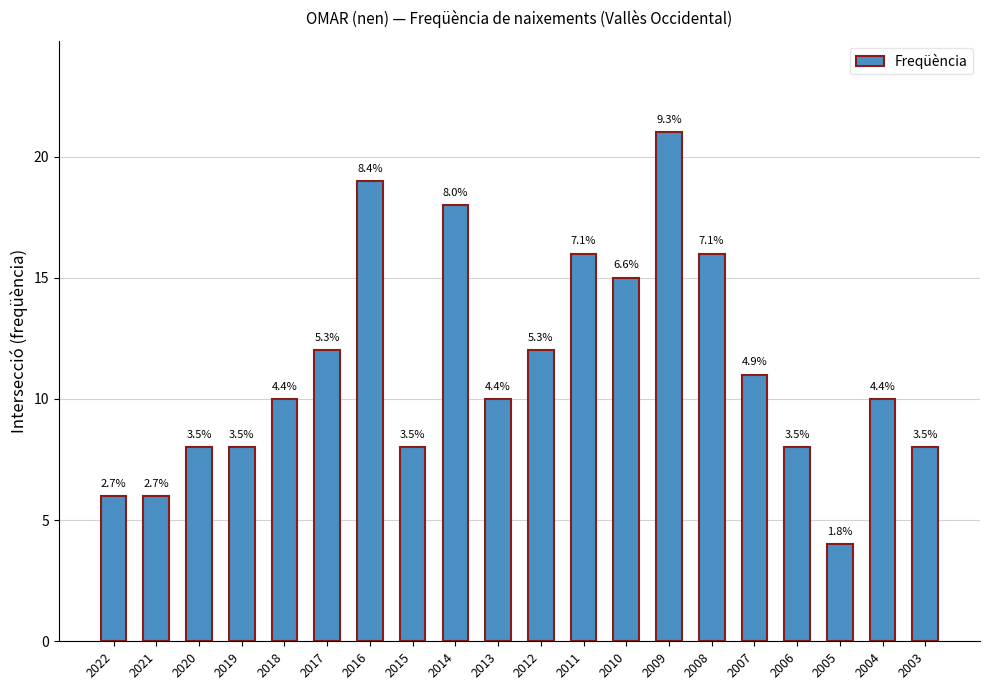

How many bars are there in total?

20